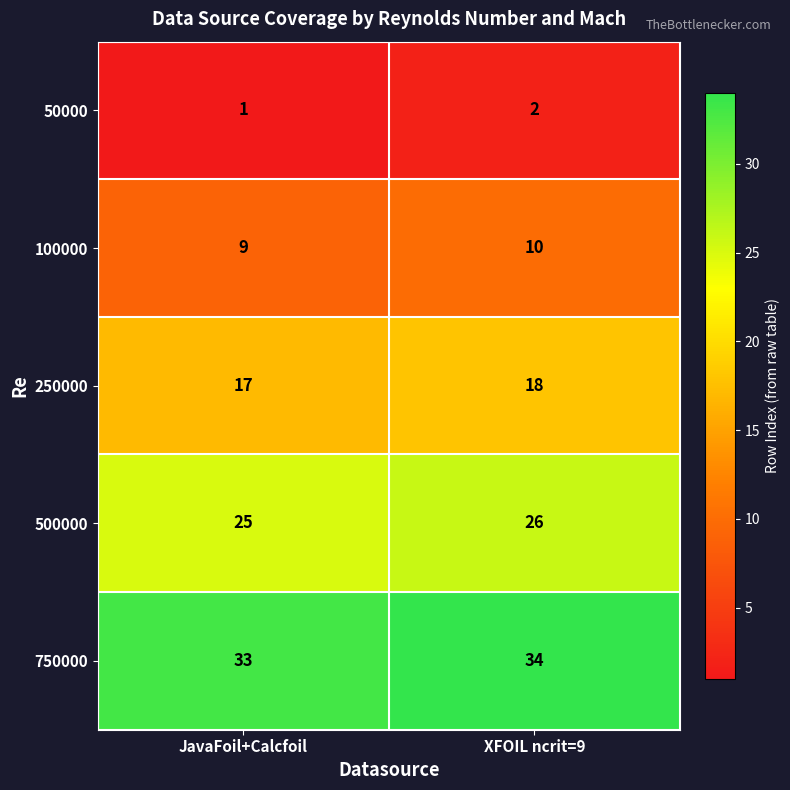

Reading left to right, list all the values displayed in this chart.

50000: 1	2
100000: 9	10
250000: 17	18
500000: 25	26
750000: 33	34